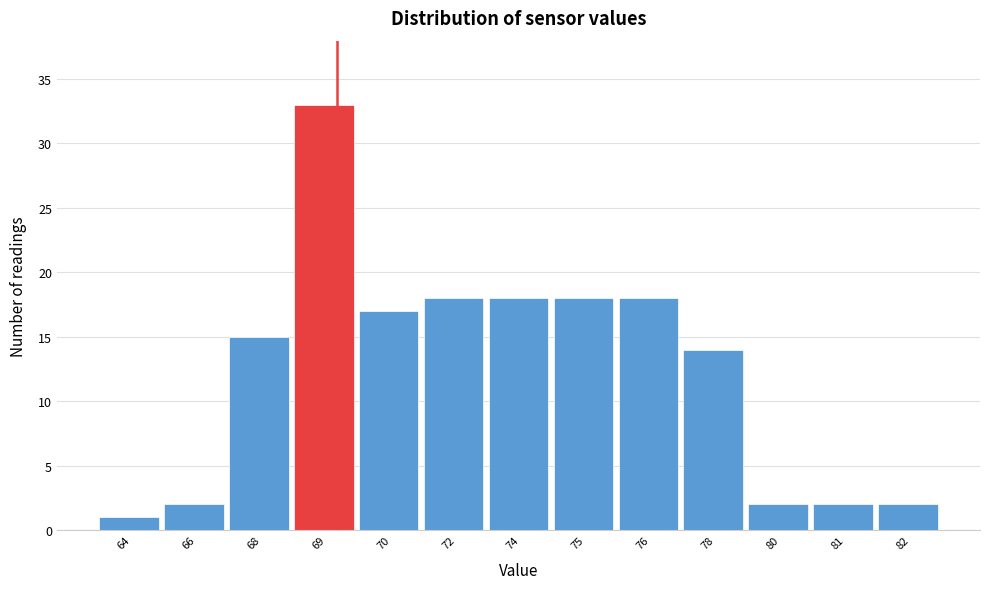

Reading right to left, what are all the values shown in this chart?

82=2	81=2	80=2	78=14	76=18	75=18	74=18	72=18	70=17	69=33	68=15	66=2	64=1